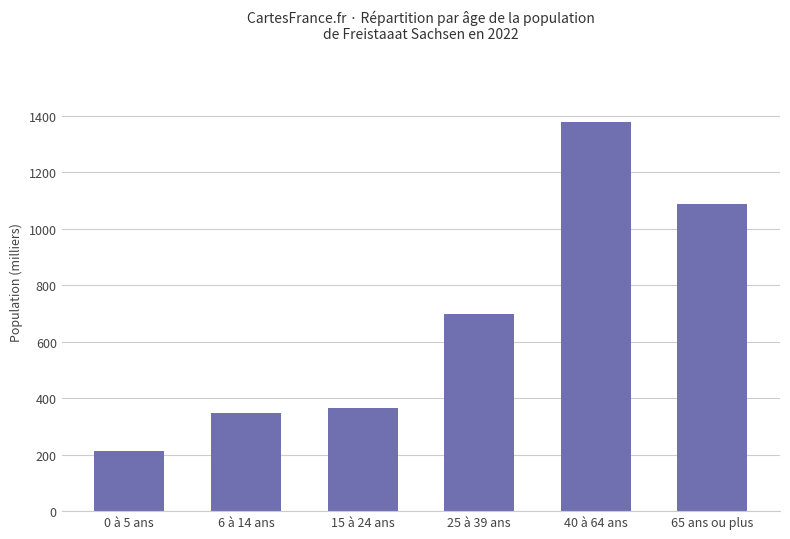

Reading right to left, list all the values displayed in this chart.

65 ans ou plus=1088.5	40 à 64 ans=1378.7	25 à 39 ans=697.0	15 à 24 ans=365.8	6 à 14 ans=348.1	0 à 5 ans=212.2